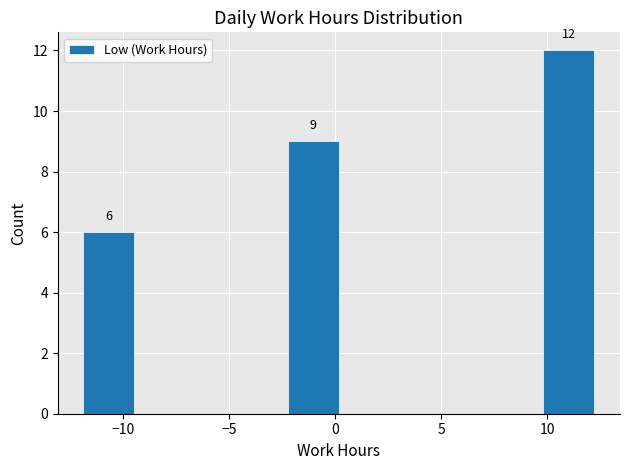

Over which range of the x-axis is the bar tallest?

10.0 to 12.0